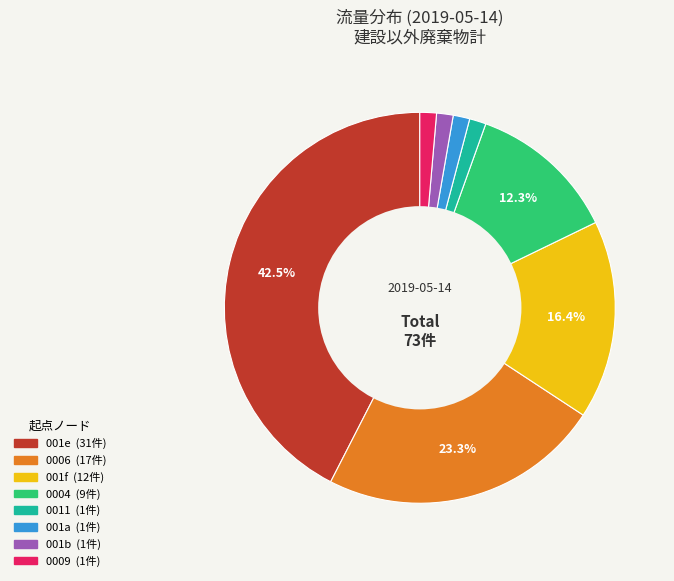

How many slices are in this pie chart?

8